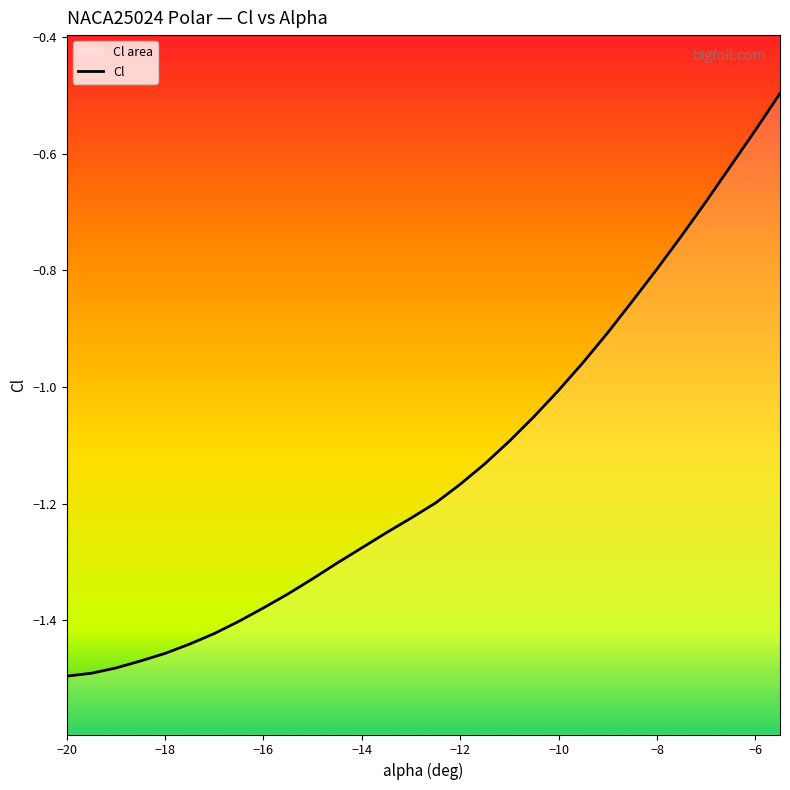

How many lines are shown in the chart?

1